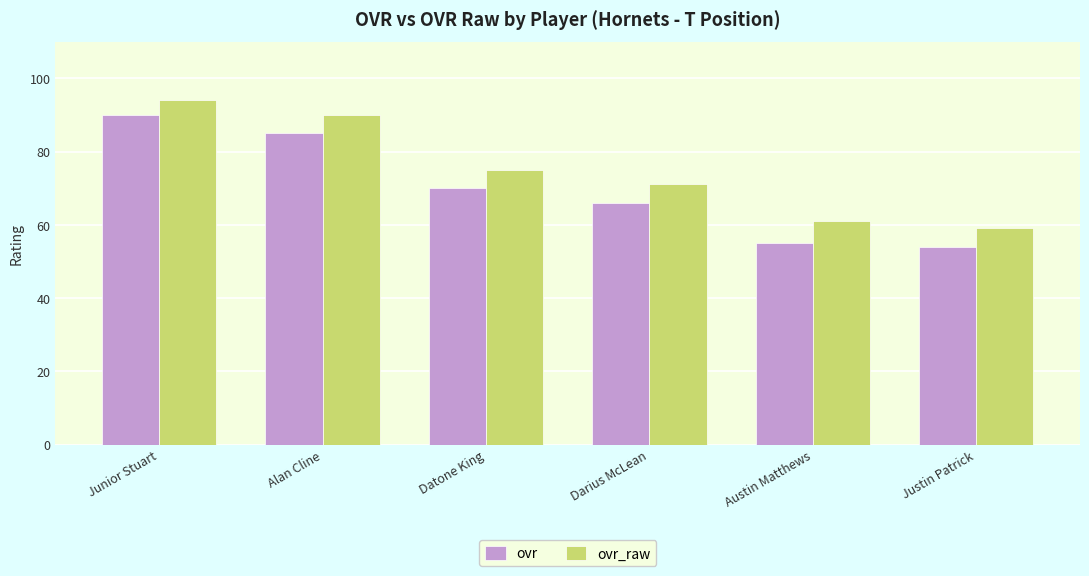

Are the bars grouped side by side (vs. stacked)?

Yes